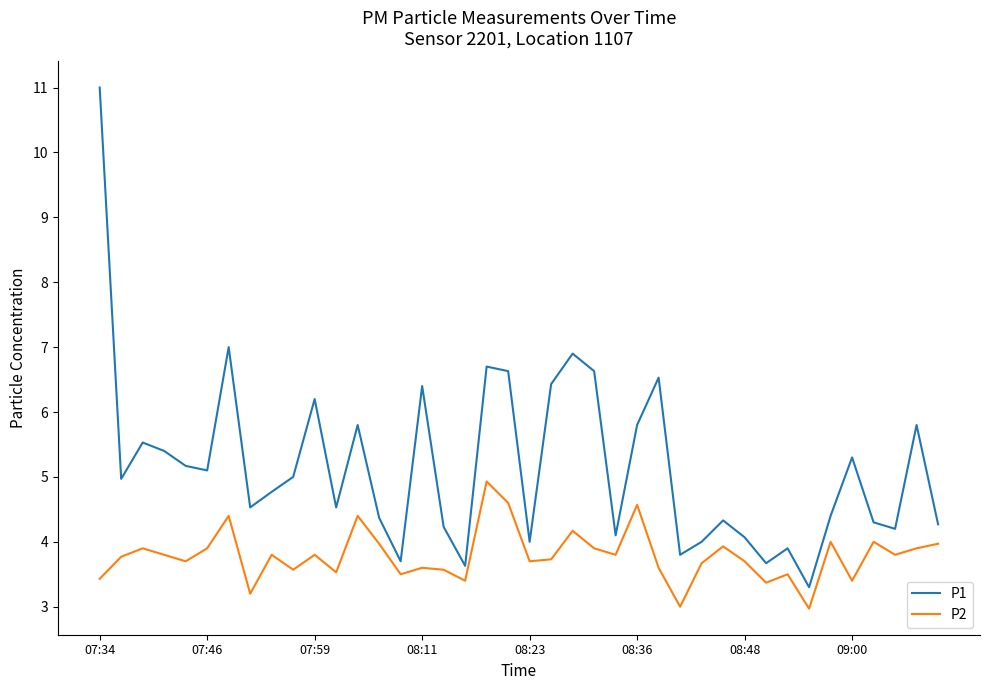

What is the greatest value displayed?

11.0